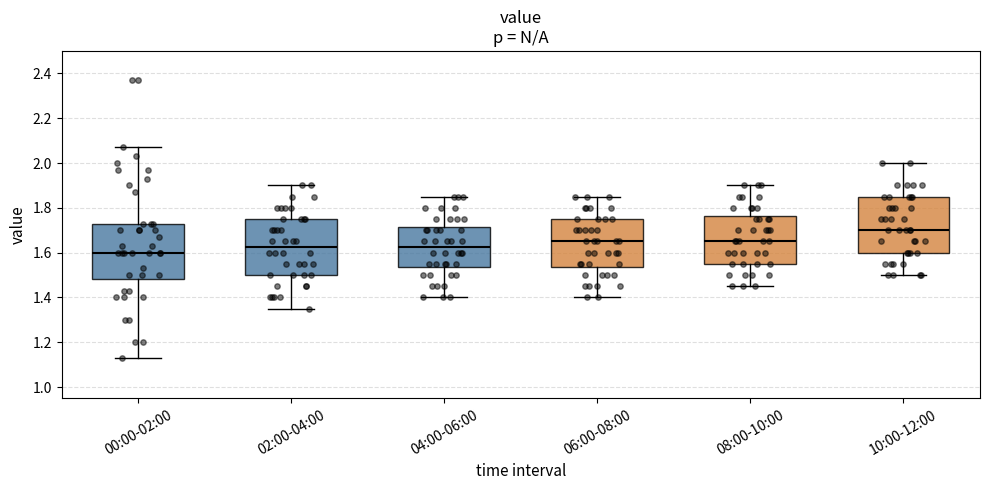

Reading left to right, transcribe this box plot: for each box, give where its median line is, the range the box spans, and where its two whiskers end, as read against the y-axis. The values are not printed on the chart, so give them approximately, as read against the axis.

00:00-02:00: median 1.60, box 1.48 to 1.74, whiskers 1.14 to 2.08
02:00-04:00: median 1.62, box 1.50 to 1.76, whiskers 1.36 to 1.90
04:00-06:00: median 1.62, box 1.54 to 1.72, whiskers 1.40 to 1.86
06:00-08:00: median 1.66, box 1.54 to 1.76, whiskers 1.40 to 1.86
08:00-10:00: median 1.66, box 1.56 to 1.76, whiskers 1.46 to 1.90
10:00-12:00: median 1.70, box 1.60 to 1.86, whiskers 1.50 to 2.00